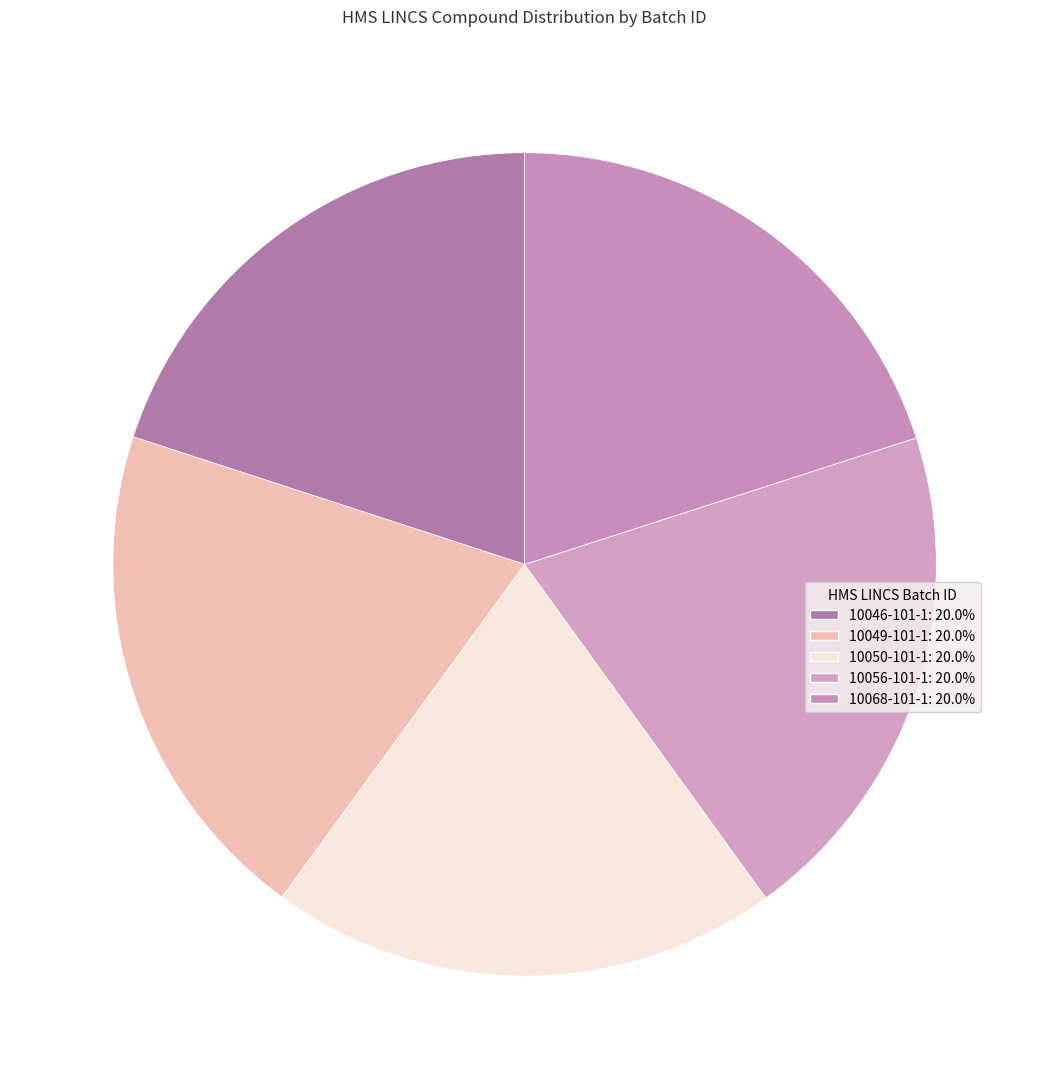

How many slices are in this pie chart?

5